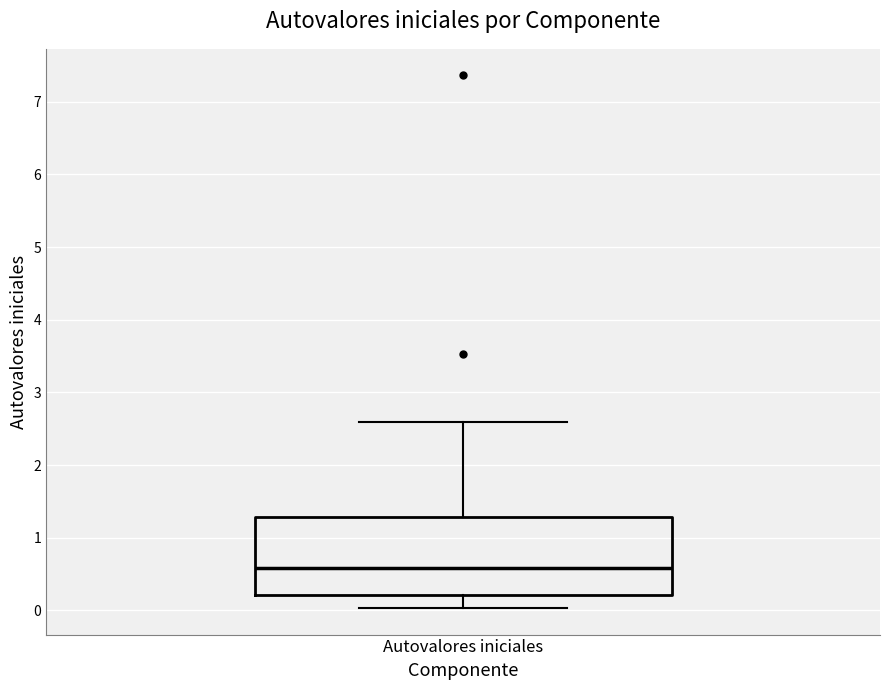

Where is the upper edge of the box for Autovalores iniciales on the y-axis? The values are not printed on the chart, so give them approximately, as read against the axis.

1.3